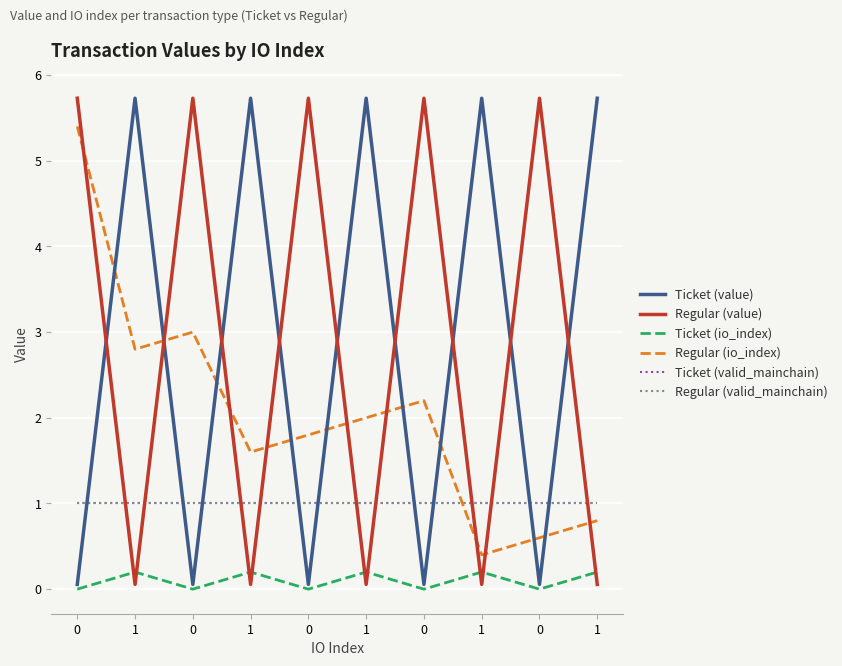

Reading right to left, list all the values displayed in this chart.

Ticket (value): 1=5.7	0=0.1	1=5.7	0=0.1	1=5.7	0=0.1	1=5.7	0=0.1	1=5.7	0=0.1
Regular (value): 1=0.1	0=5.7	1=0.1	0=5.7	1=0.1	0=5.7	1=0.1	0=5.7	1=0.1	0=5.7
Ticket (io_index): 1=0.2	0=0.0	1=0.2	0=0.0	1=0.2	0=0.0	1=0.2	0=0.0	1=0.2	0=0.0
Regular (io_index): 1=0.8	0=0.6	1=0.4	0=2.2	1=2.0	0=1.8	1=1.6	0=3.0	1=2.8	0=5.4
Ticket (valid_mainchain): 1=1.0	0=1.0	1=1.0	0=1.0	1=1.0	0=1.0	1=1.0	0=1.0	1=1.0	0=1.0
Regular (valid_mainchain): 1=1.0	0=1.0	1=1.0	0=1.0	1=1.0	0=1.0	1=1.0	0=1.0	1=1.0	0=1.0